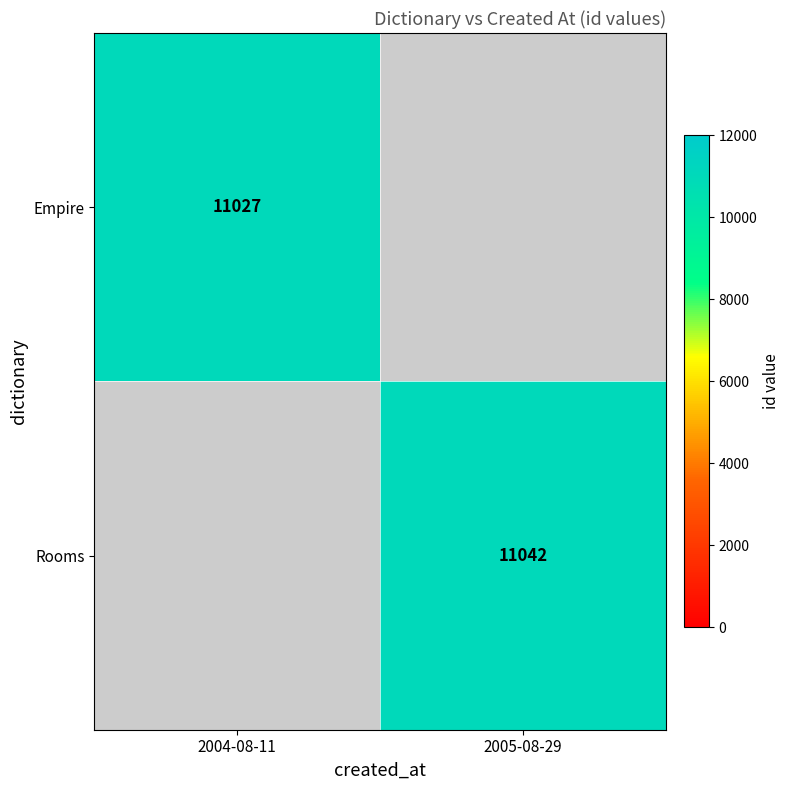

At which category does the chart reach its minimum across all series?

2004-08-11